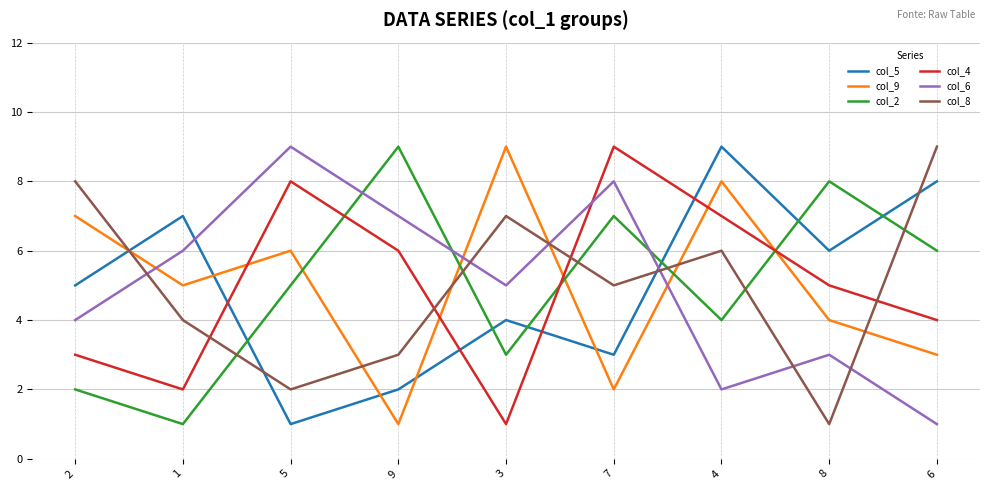

Between 8 and 6, which series saw the biggest shift?

col_8